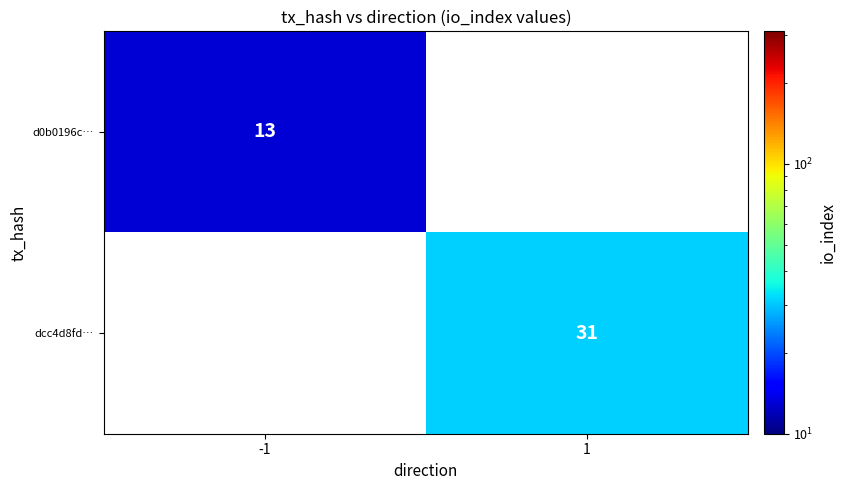

True or false: d0b0196c… has a value of 8.6 at -1.

False